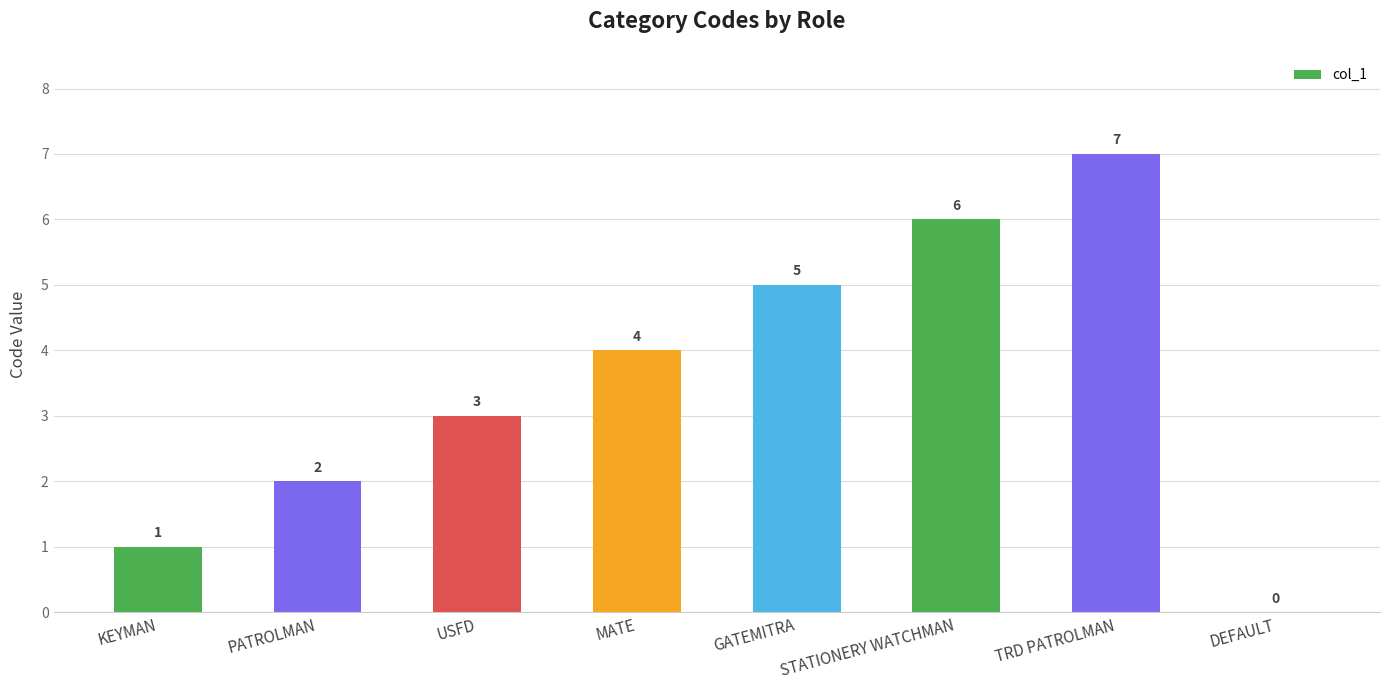

What is the greatest value displayed?

7